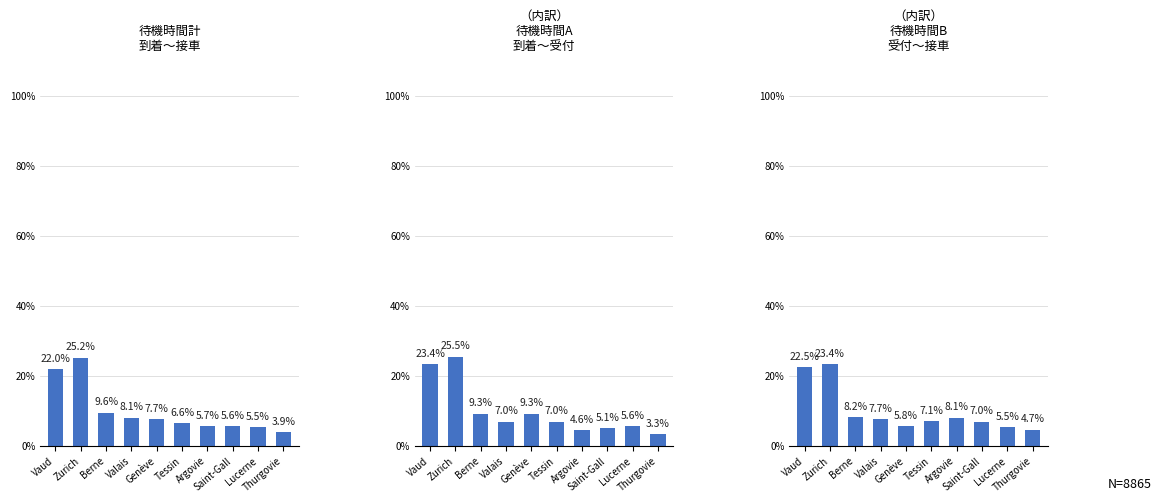

What is the value of the （内訳） bar at the 1st from the left?

22.5